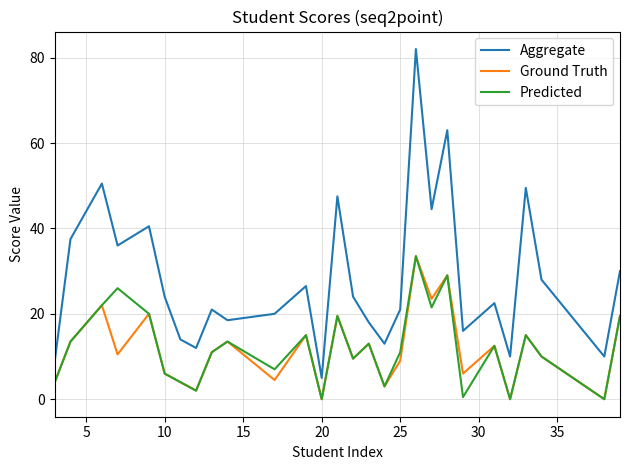

Which series has the largest total across all categories?

Aggregate